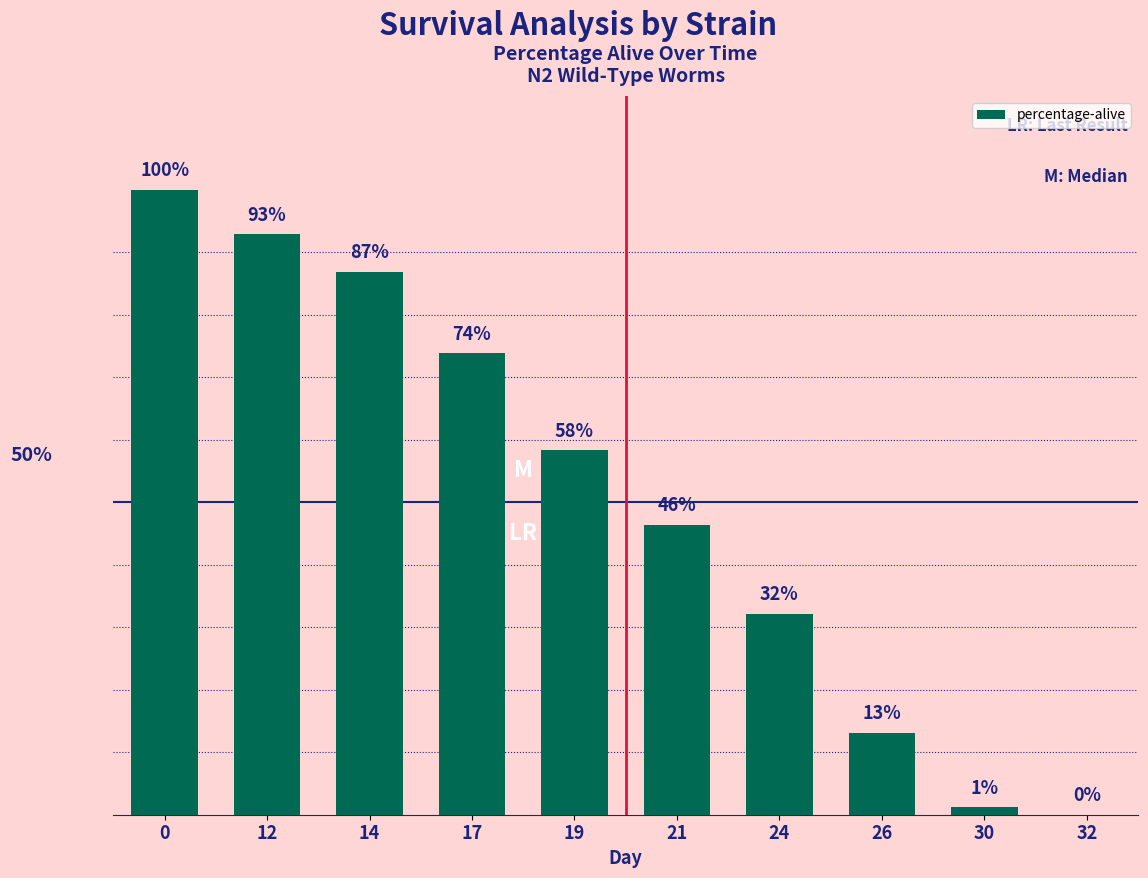

Are the bars horizontal?

No